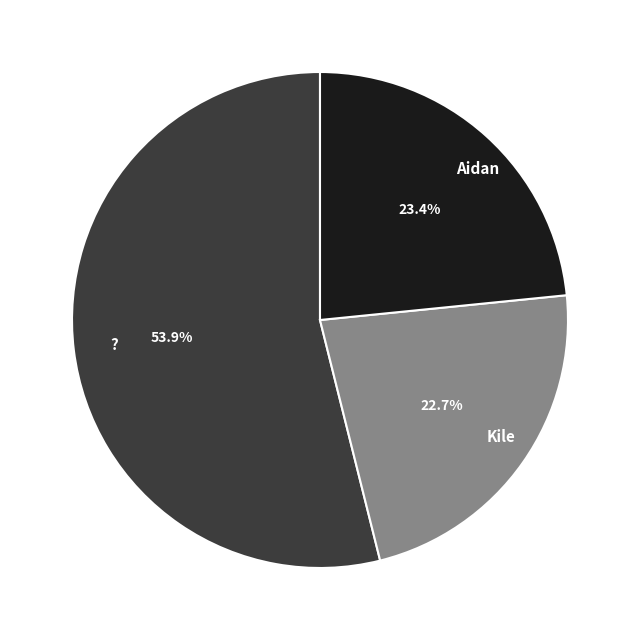

To the nearest percent, what is the difference between the largest and smallest slice percentages?

31%